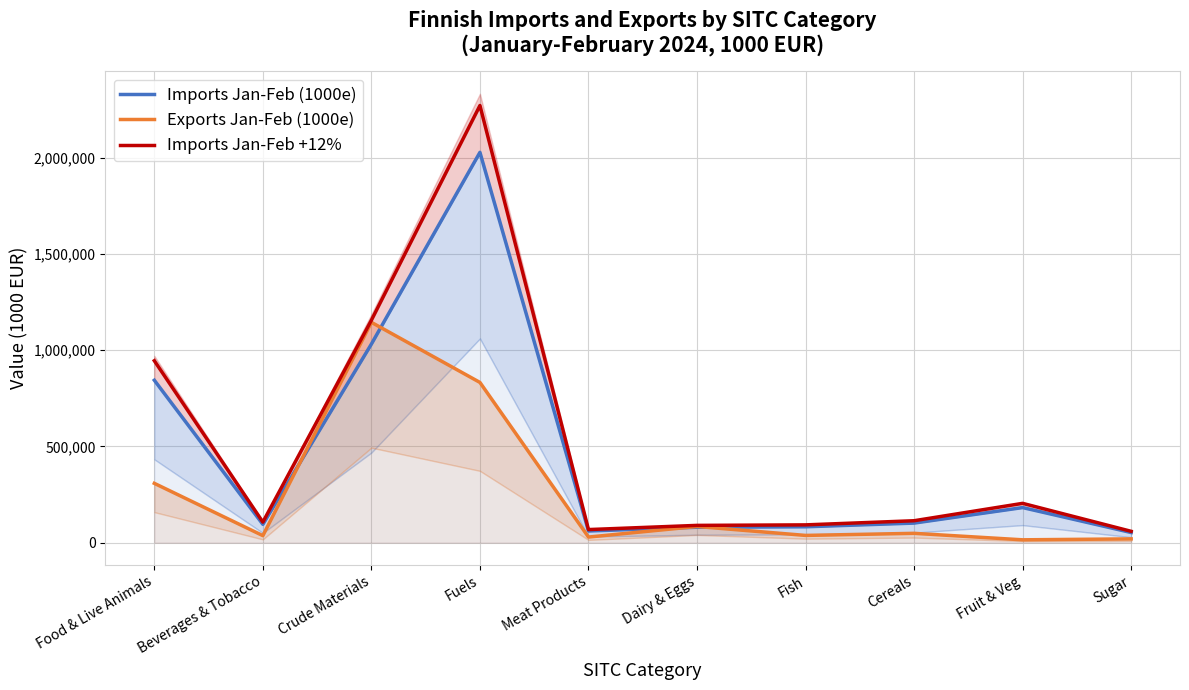

What is the total value across all series at Meat Products?

158765.4